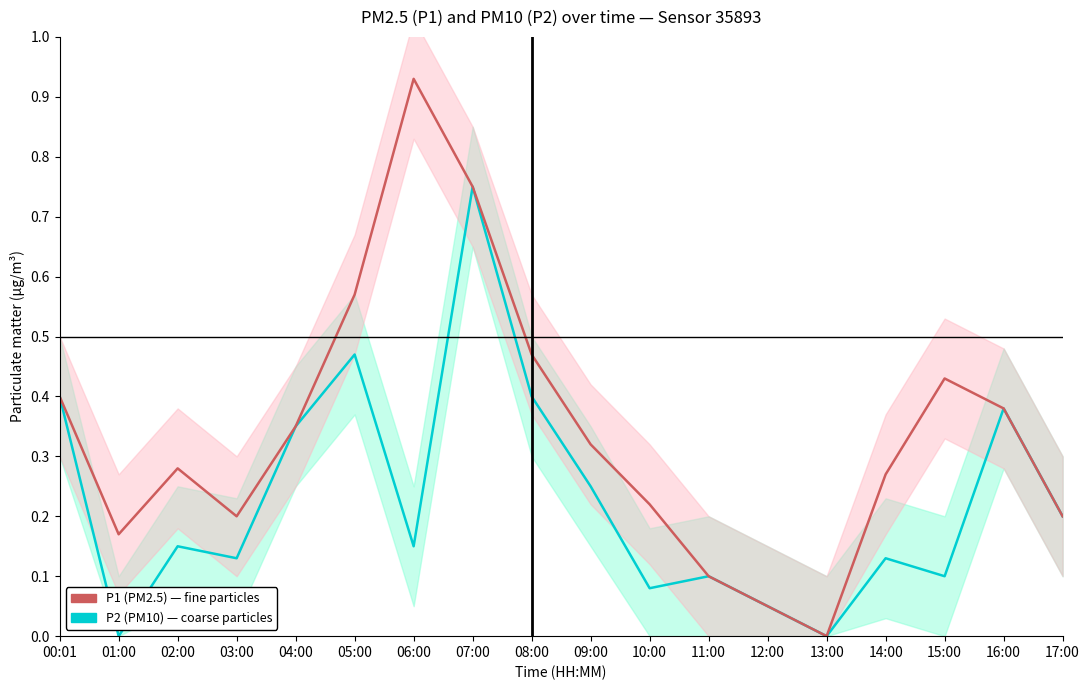

What is the sum of the P1 (PM2.5) values at 09:00 and 03:00?

0.5